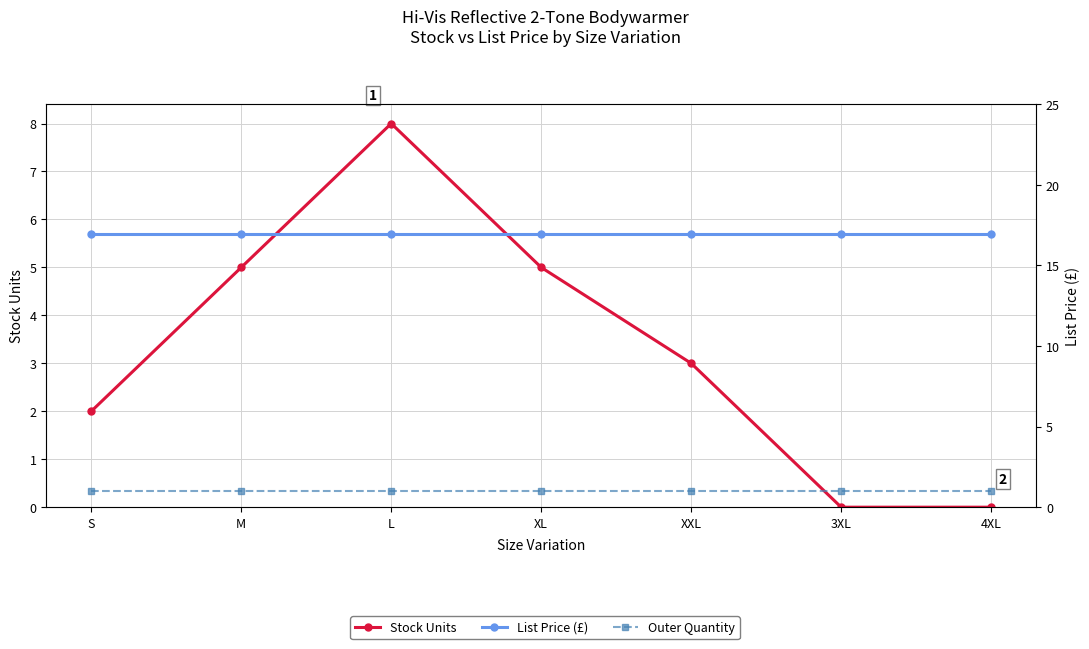

Reading right to left, transcribe all the data shown in this chart.

Stock Units: 0.0	0.0	3.0	5.0	8.0	5.0	2.0
List Price (£): 16.9	16.9	16.9	16.9	16.9	16.9	16.9
Outer Quantity: 1.0	1.0	1.0	1.0	1.0	1.0	1.0